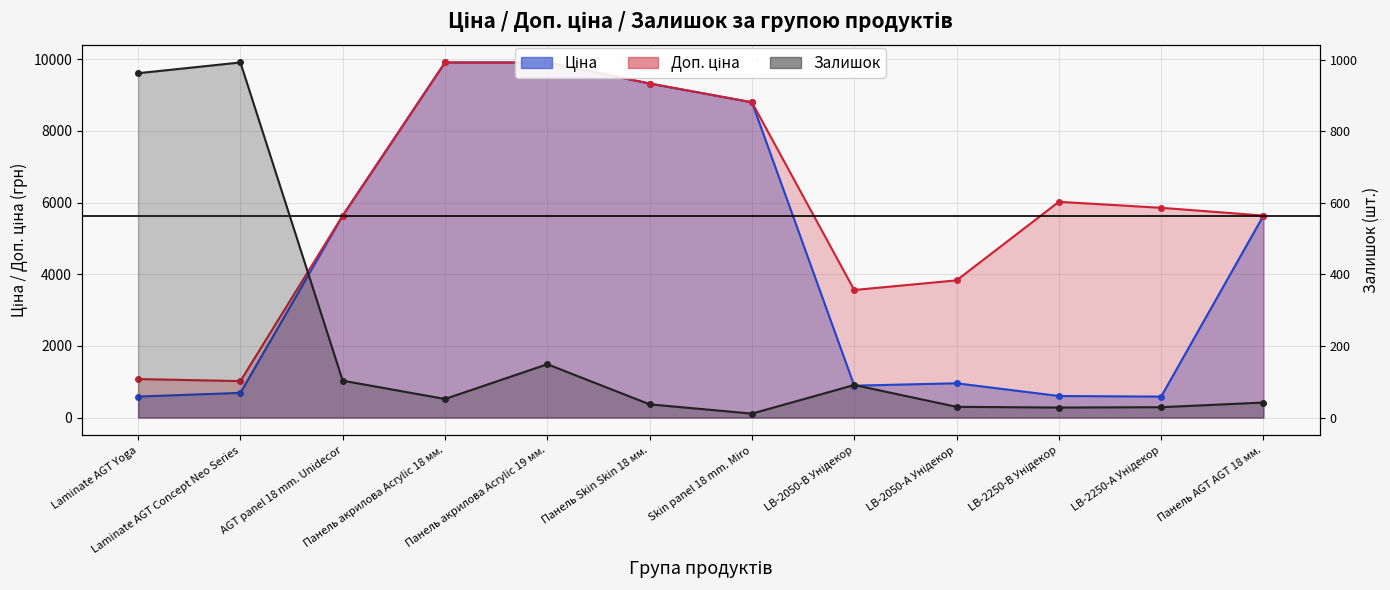

What is the average value of the Залишок series?

210.5